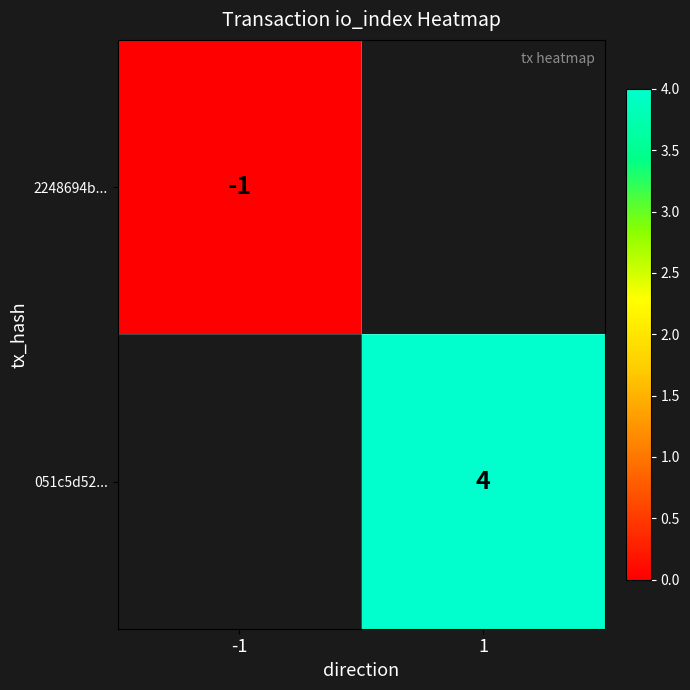

Is it true that 051c5d52... equals 4 at 1?

True